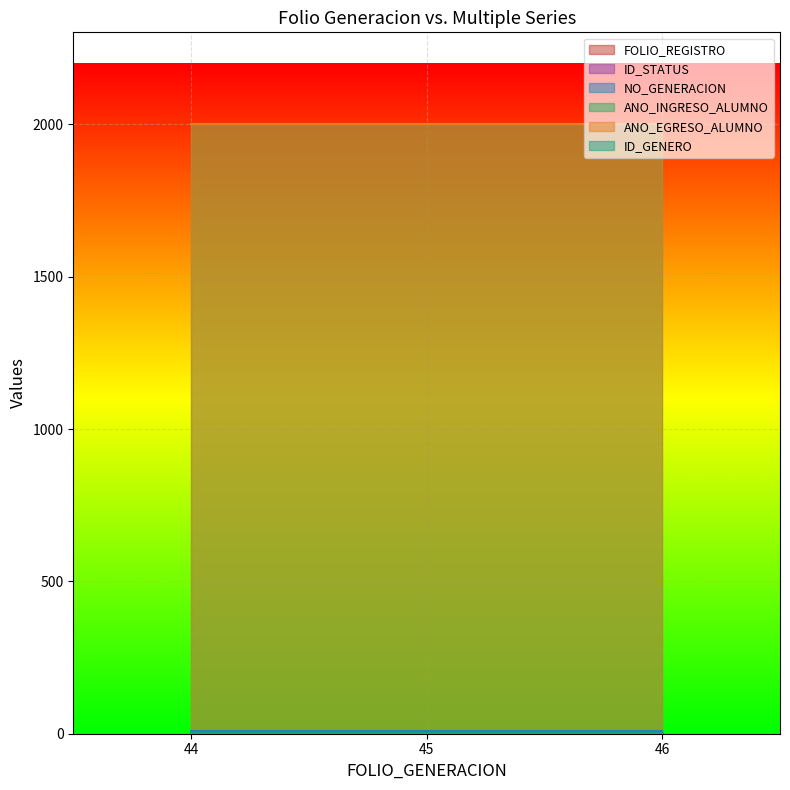

The value of ANO_EGRESO_ALUMNO at 45 is 2002. True or false?

True